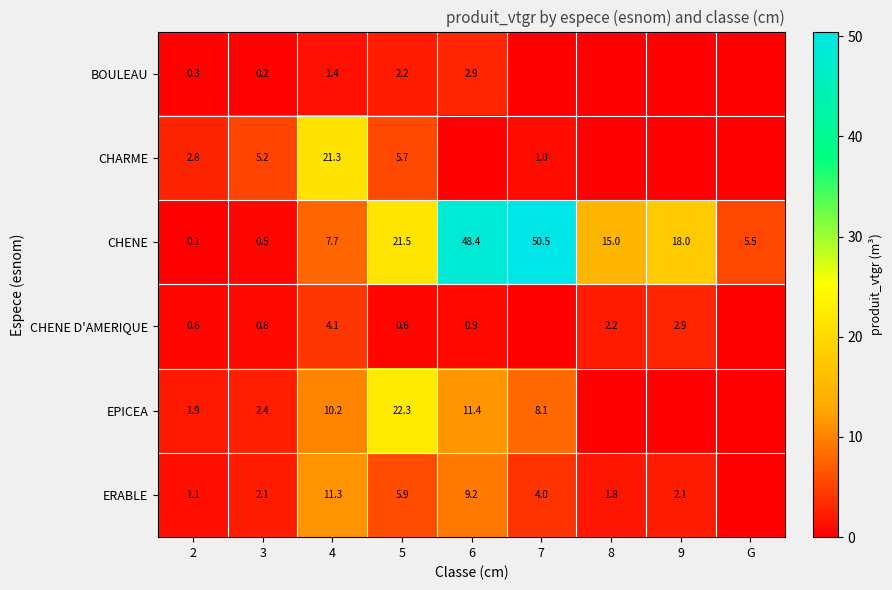

Rank the categories by CHENE value from lowest to highest.

2, 3, G, 4, 8, 9, 5, 6, 7